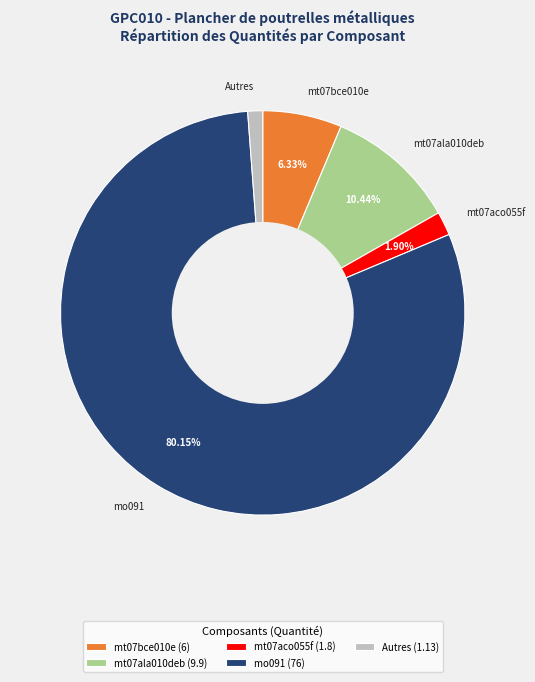

Combined, do Autres and mt07bce010e account for over 50%?

No